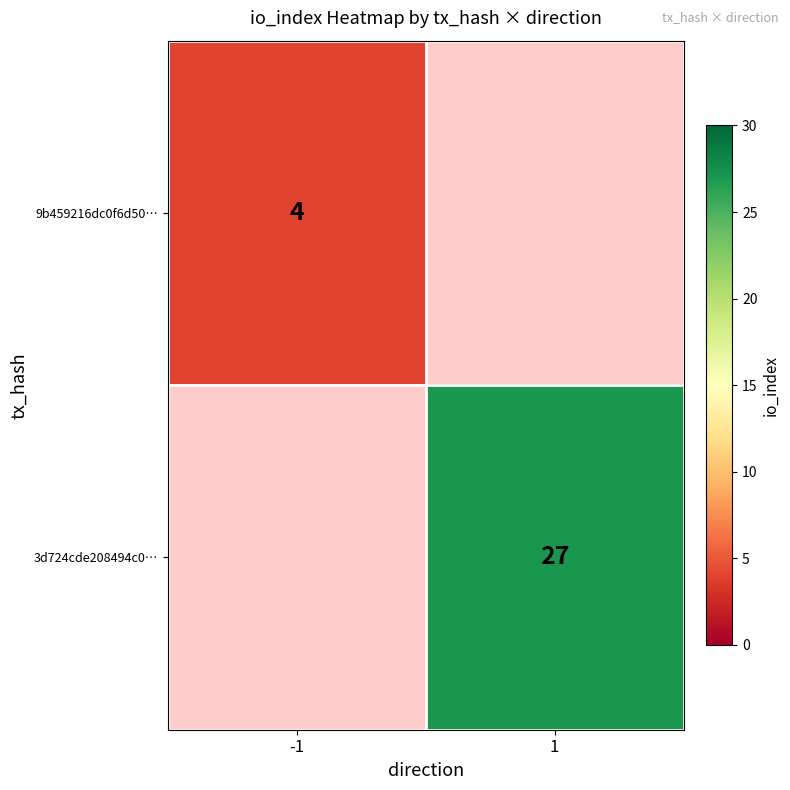

The 9b459216dc0f6d50… series shows 2 at -1. True or false?

False